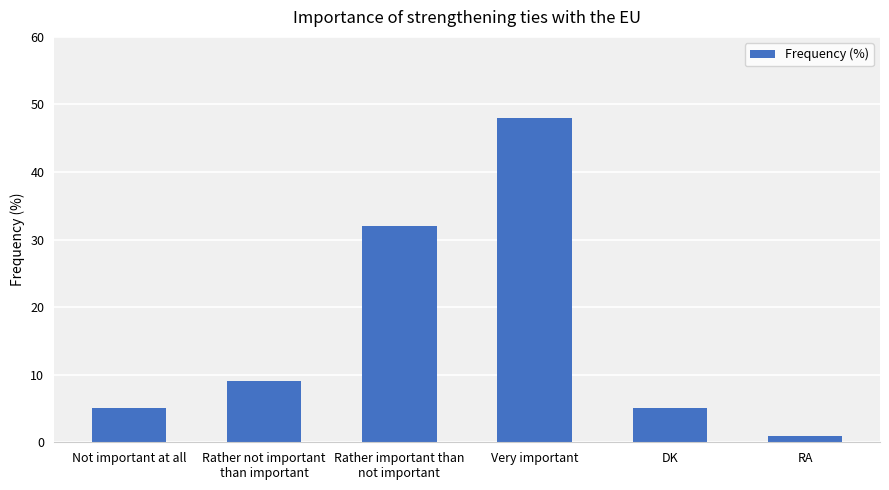

Reading left to right, transcribe all the data shown in this chart.

Not important at all=5	Rather not important
than important=9	Rather important than
not important=32	Very important=48	DK=5	RA=1